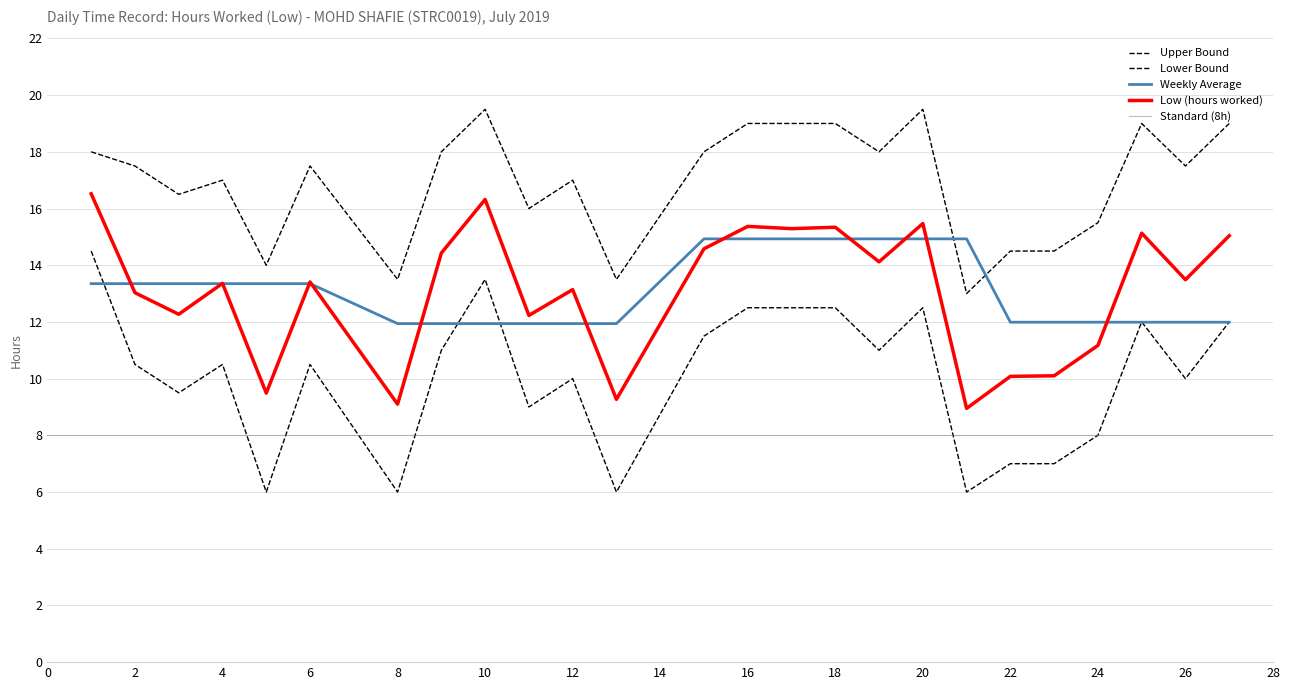

In Low (hours worked), how many points are lower than both neighbors (excluding endpoints)?

9